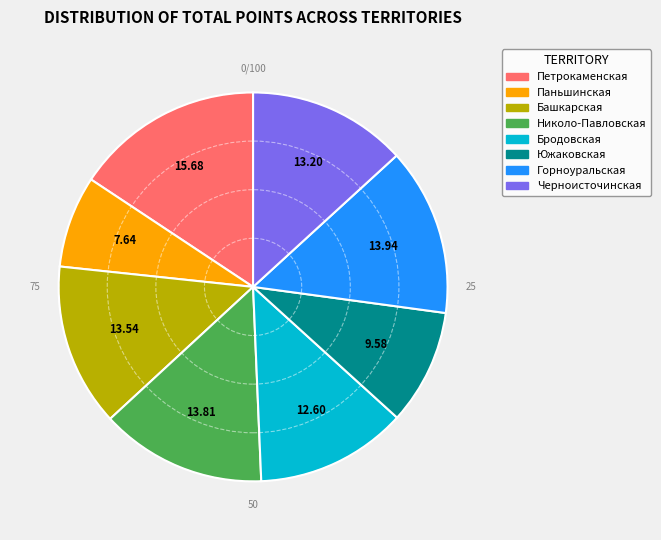

Is the sum of Паньшинская and Горноуральская greater than half?

No